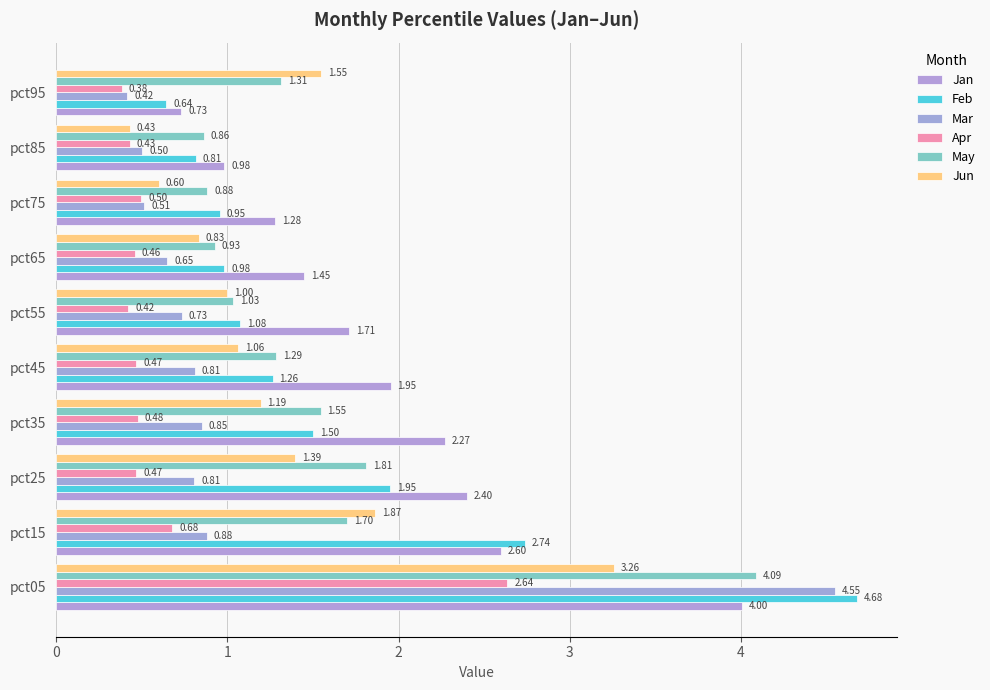

Reading left to right, list all the values displayed in this chart.

Jan: 4.0	2.6	2.4	2.3	2.0	1.7	1.4	1.3	1.0	0.7
Feb: 4.7	2.7	2.0	1.5	1.3	1.1	1.0	1.0	0.8	0.6
Mar: 4.6	0.9	0.8	0.9	0.8	0.7	0.7	0.5	0.5	0.4
Apr: 2.6	0.7	0.5	0.5	0.5	0.4	0.5	0.5	0.4	0.4
May: 4.1	1.7	1.8	1.5	1.3	1.0	0.9	0.9	0.9	1.3
Jun: 3.3	1.9	1.4	1.2	1.1	1.0	0.8	0.6	0.4	1.5